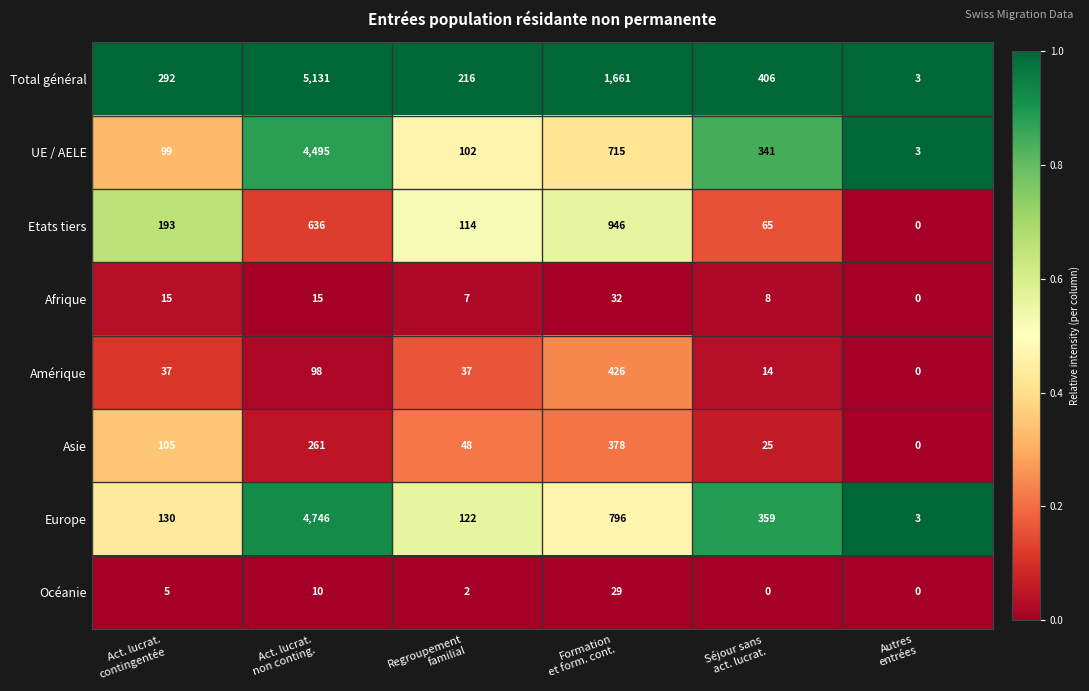

What is the greatest value displayed?

5131